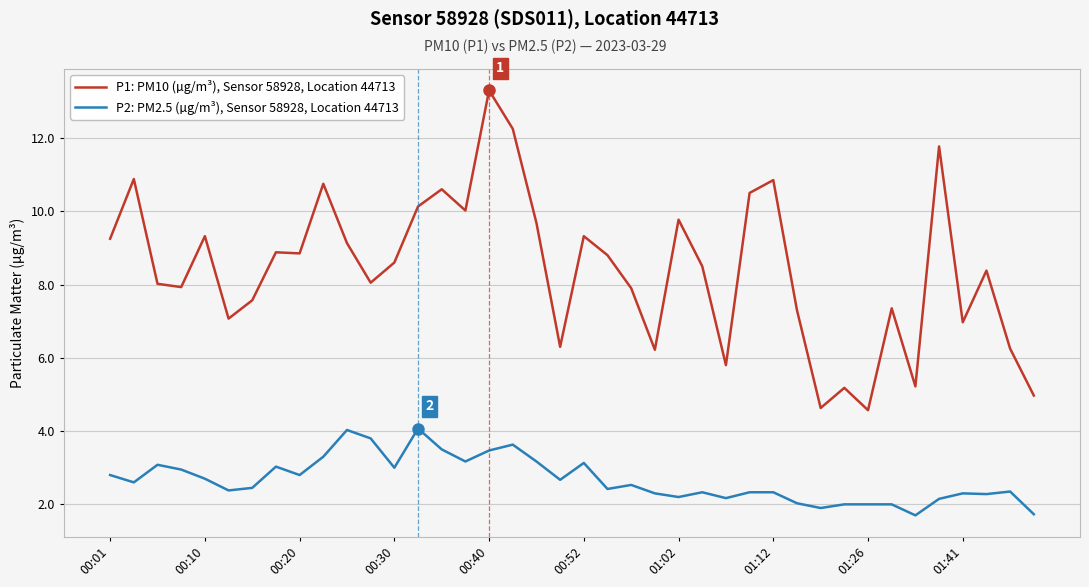

What is the difference between the maximum and minimum values in the P2: PM2.5 (µg/m³), Sensor 58928, Location 44713 series?

2.4